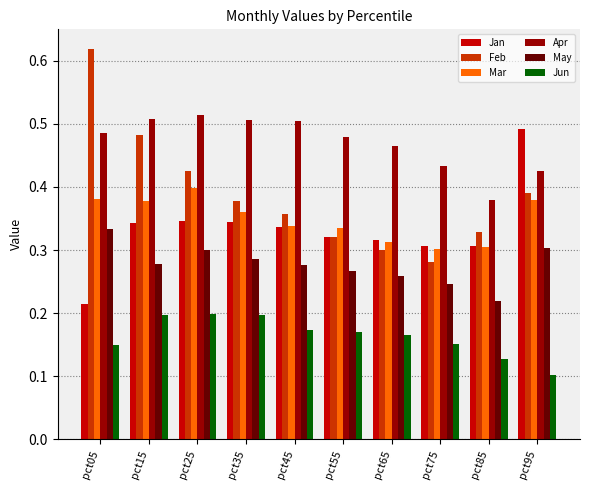

How many May values are between 0 and 1?

10